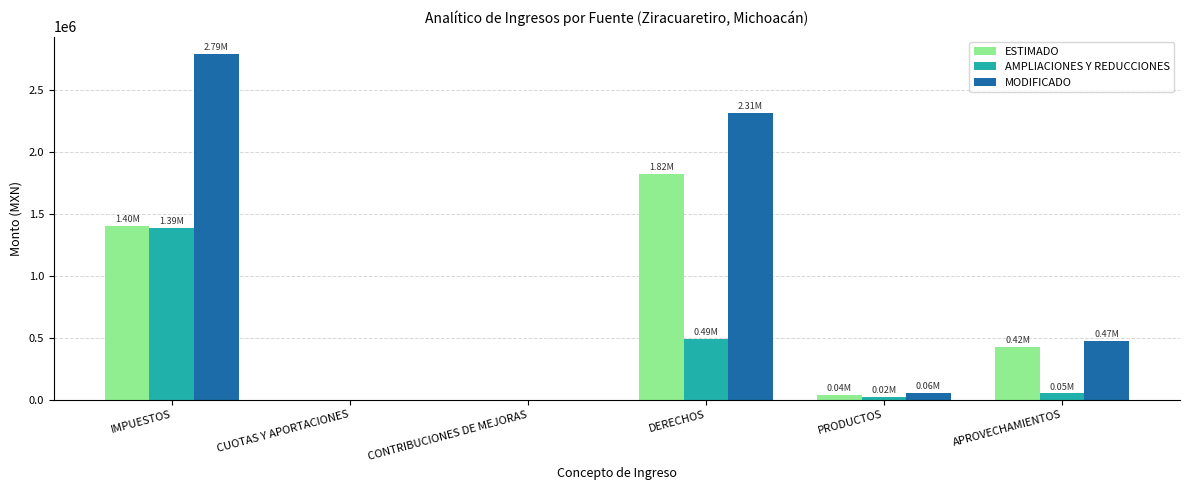

True or false: MODIFICADO has a value of 0.0 at CUOTAS Y APORTACIONES.

True